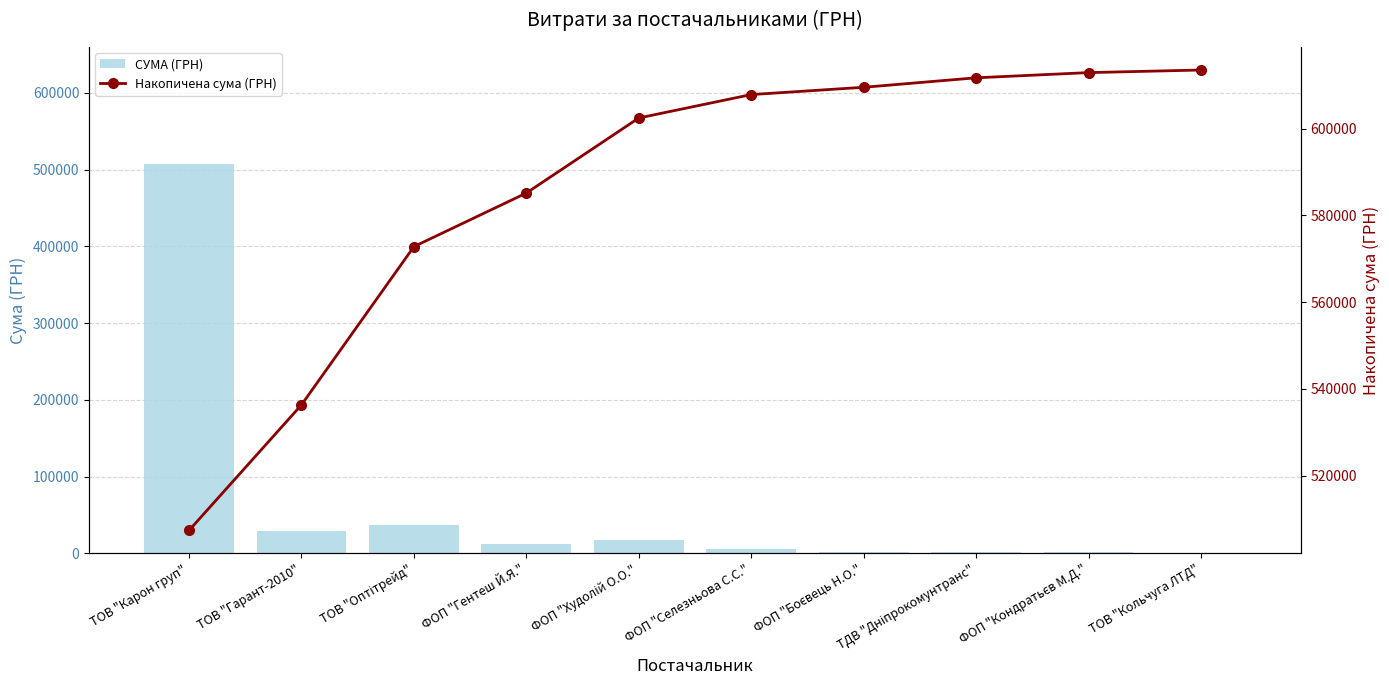

Reading left to right, transcribe all the data shown in this chart.

СУМА (ГРН): ТОВ "Карон груп"=507370.3	ТОВ "Гарант-2010"=28954.0	ТОВ "Оптітрейд"=36490.0	ФОП "Гентеш Й.Я."=12354.0	ФОП "Худолій О.О."=17307.0	ФОП "Селезньова С.С."=5400.0	ФОП "Боєвець Н.О."=1680.0	ТДВ "Дніпрокомунтранс"=2188.9	ФОП "Кондратьєв М.Д."=1197.0	ТОВ "Кольчуга ЛТД"=600.0
Накопичена сума (ГРН): ТОВ "Карон груп"=507370.3	ТОВ "Гарант-2010"=536324.3	ТОВ "Оптітрейд"=572814.3	ФОП "Гентеш Й.Я."=585168.3	ФОП "Худолій О.О."=602475.3	ФОП "Селезньова С.С."=607875.3	ФОП "Боєвець Н.О."=609555.3	ТДВ "Дніпрокомунтранс"=611743.9	ФОП "Кондратьєв М.Д."=612940.9	ТОВ "Кольчуга ЛТД"=613540.9